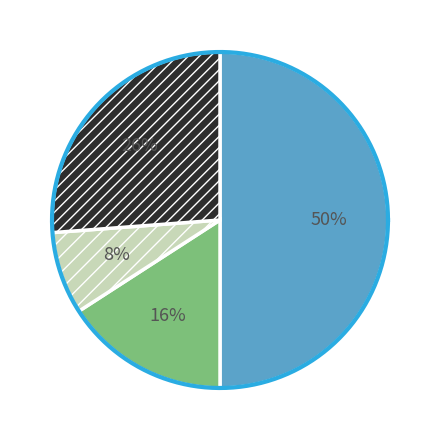

Is there any slice that represents more than half of the pie?

No